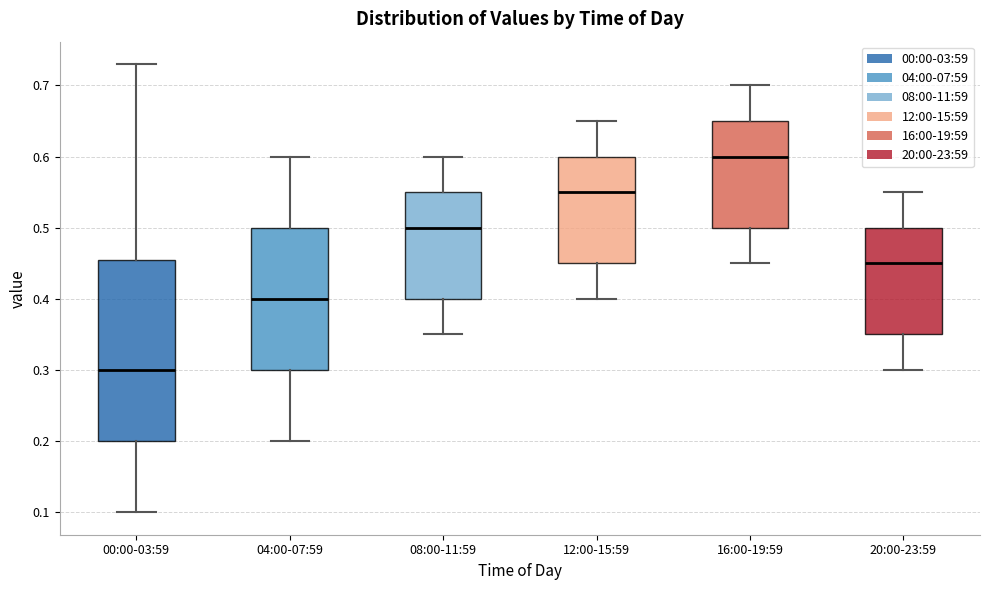

Which box has the highest median line?

16:00-19:59